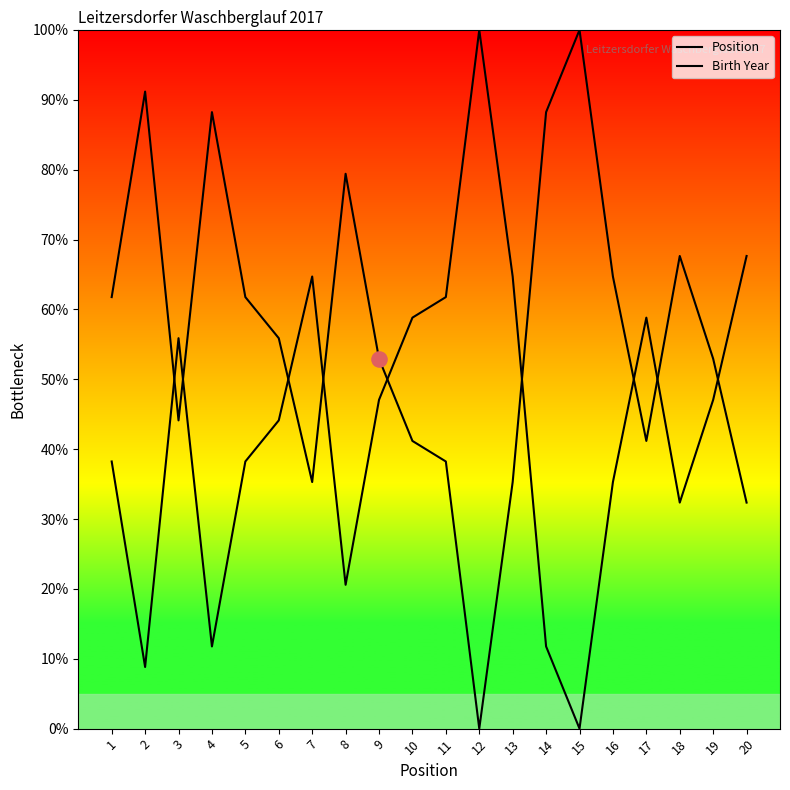

At which category is the sum across all series the highest?

1